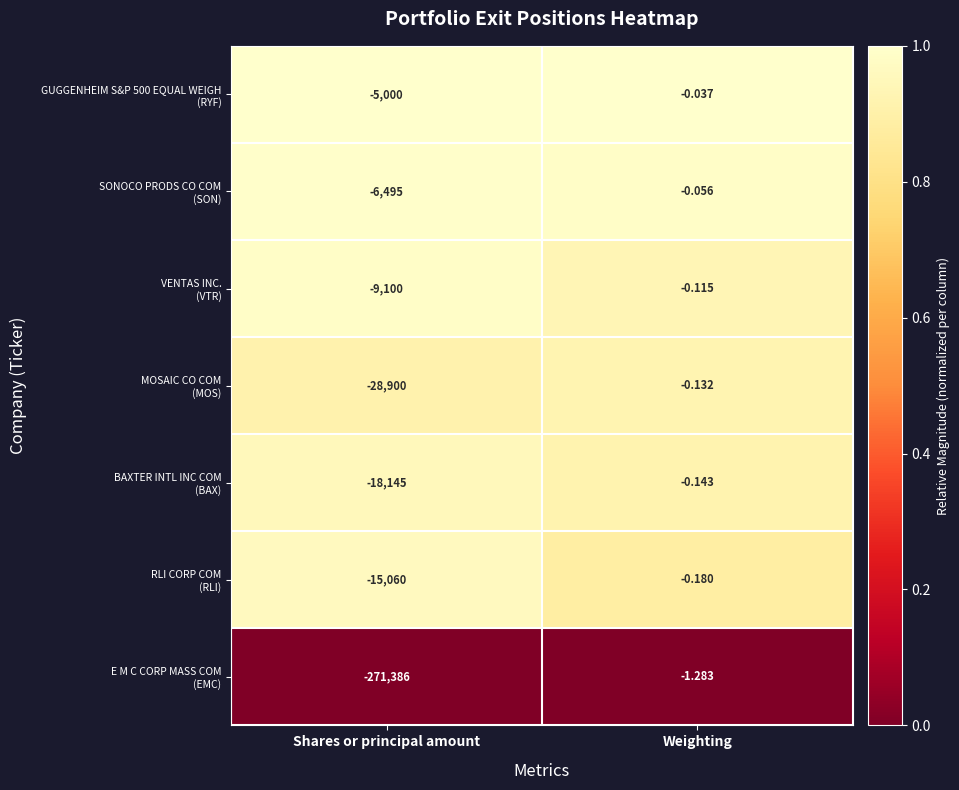

At which category is the sum across all series the highest?

Weighting